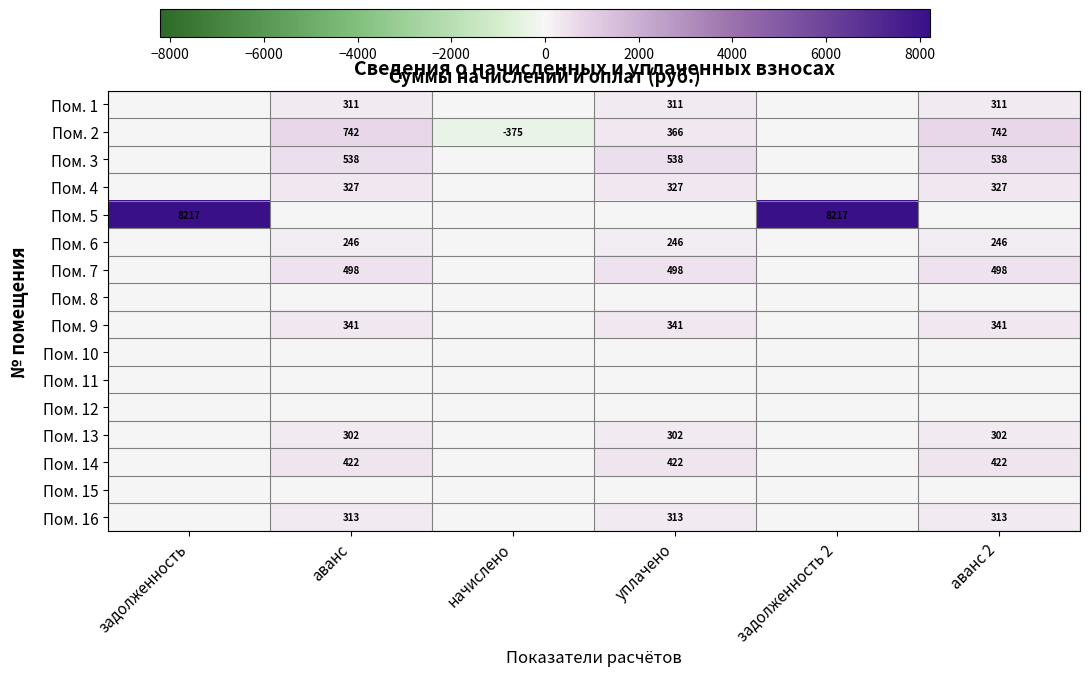

Which has a higher value, задолженность or аванс 2?

аванс 2